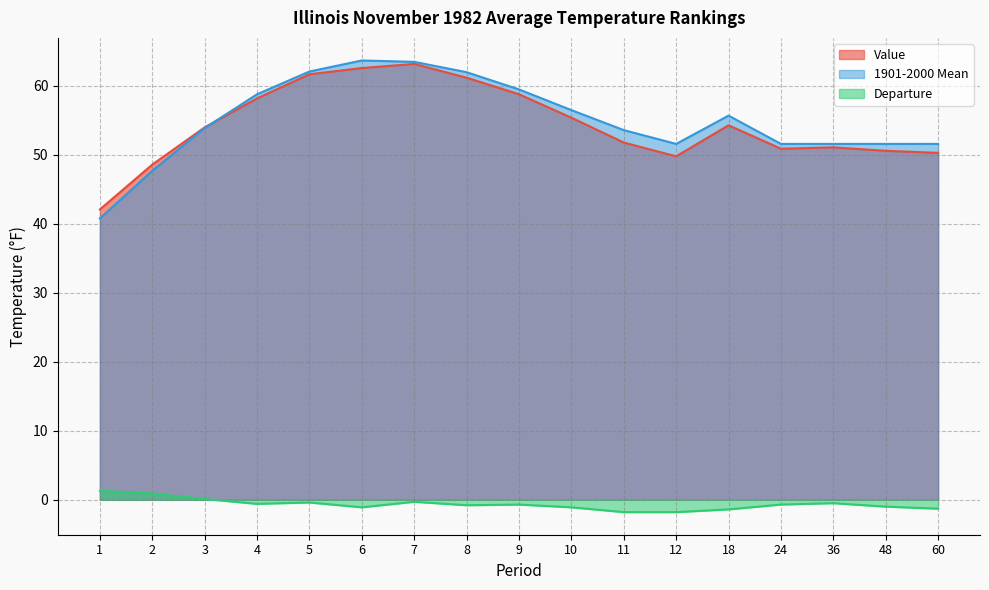

True or false: Value has a value of 50.6 at 48.

True